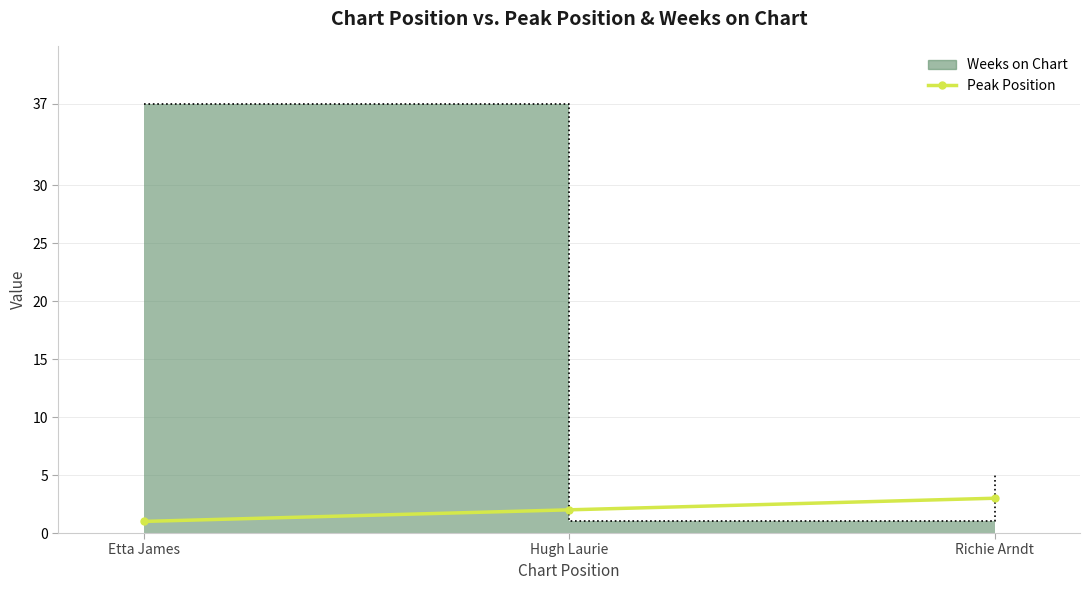

Is it true that the value at Hugh Laurie is 2?

True